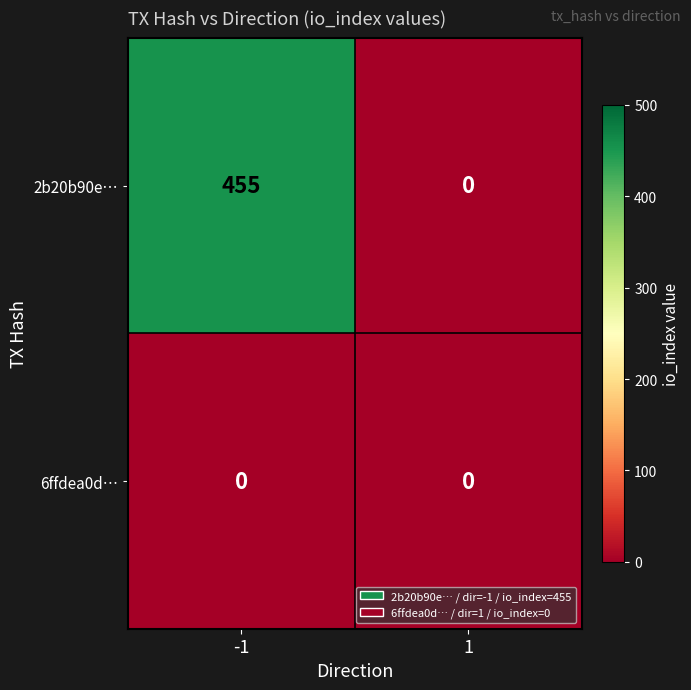

Reading left to right, extract all data points from this chart.

2b20b90e…: 455	0
6ffdea0d…: 0	0